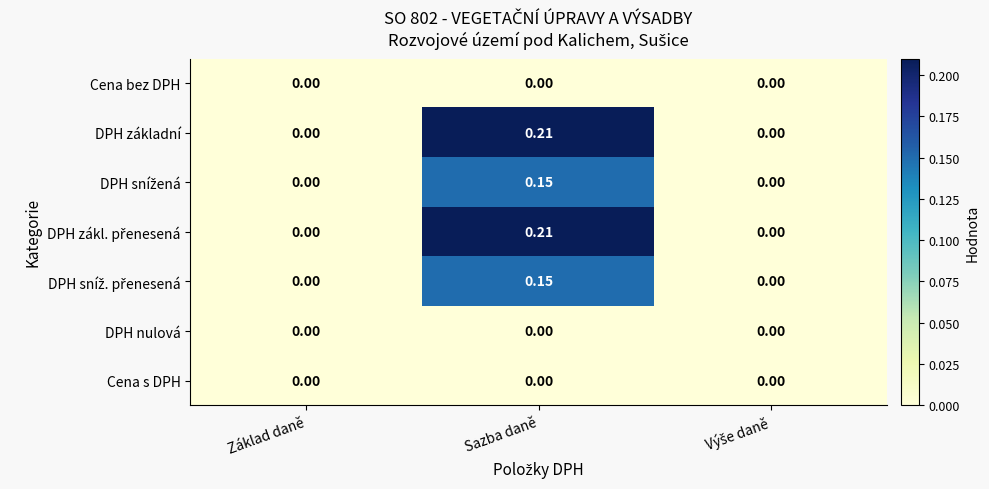

Count the number of data series in this chart.

7